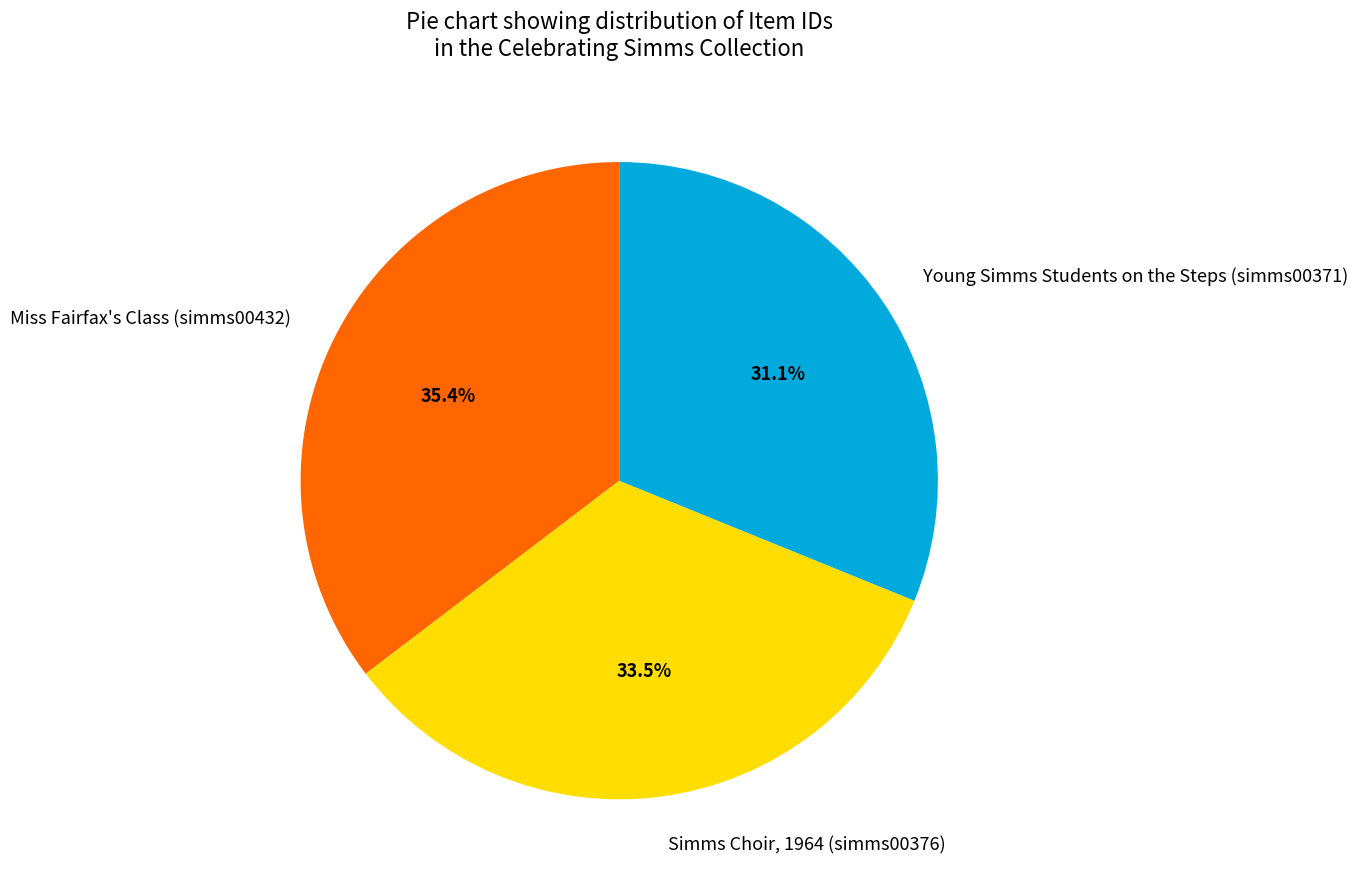

Does Miss Fairfax's Class (simms00432) represent more than half of the total?

No